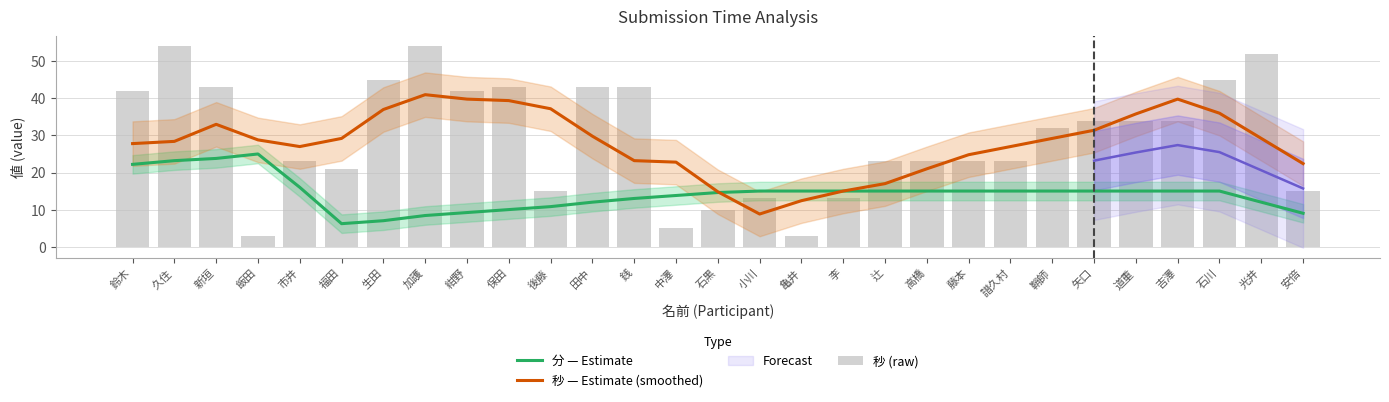

What is the difference between the 秒 (raw) values at 高橋 and 光井?

29.0